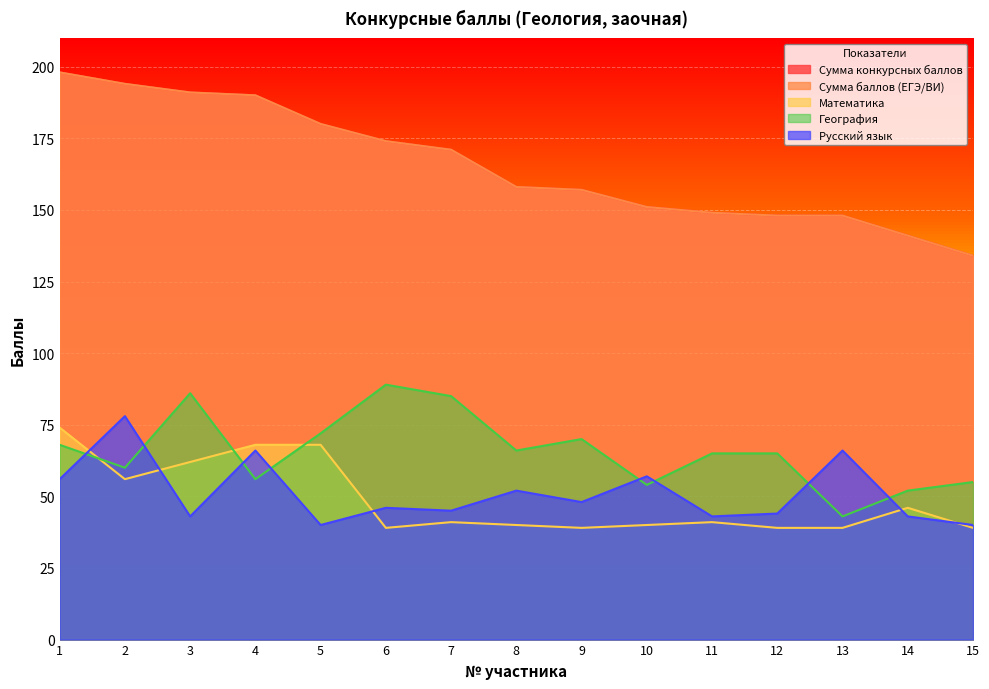

What is the minimum value for Математика?

39